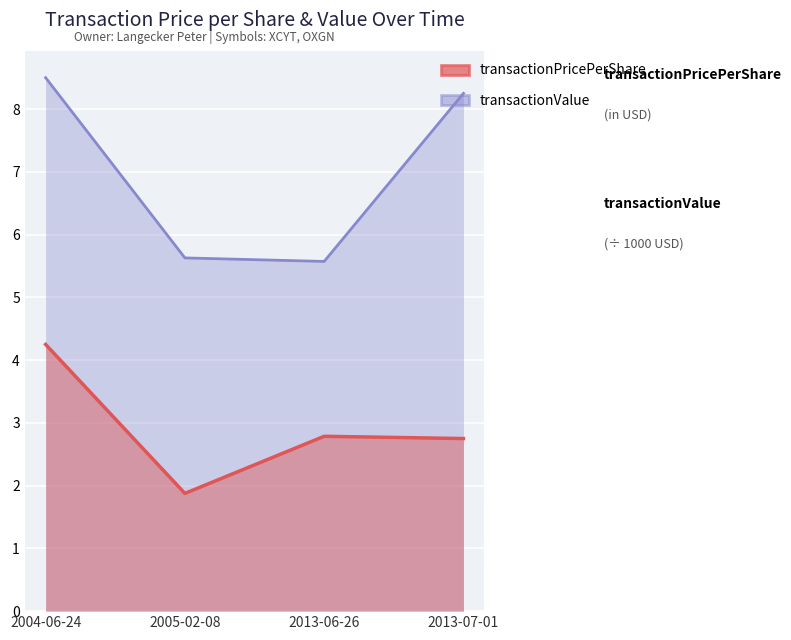

Which series has the largest total across all categories?

transactionValue